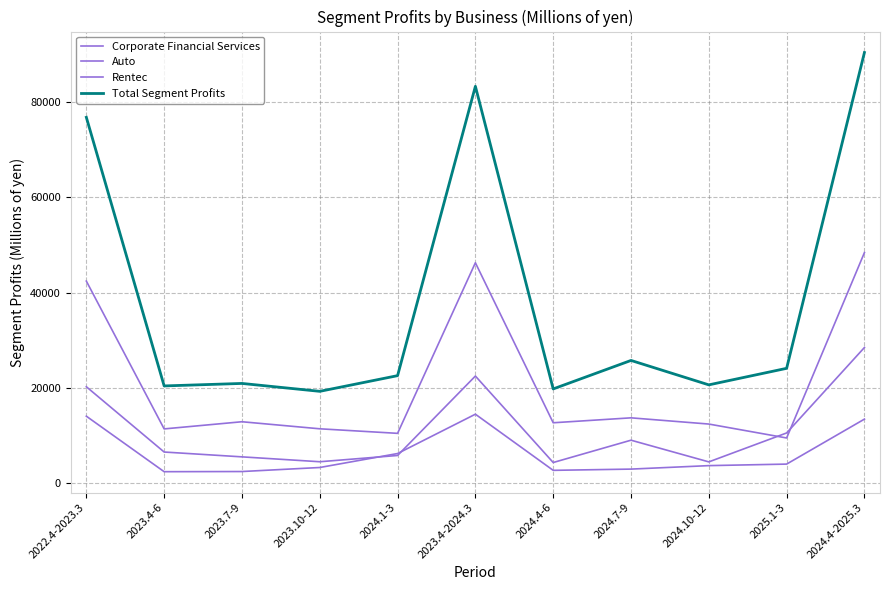

How many lines are shown in the chart?

4